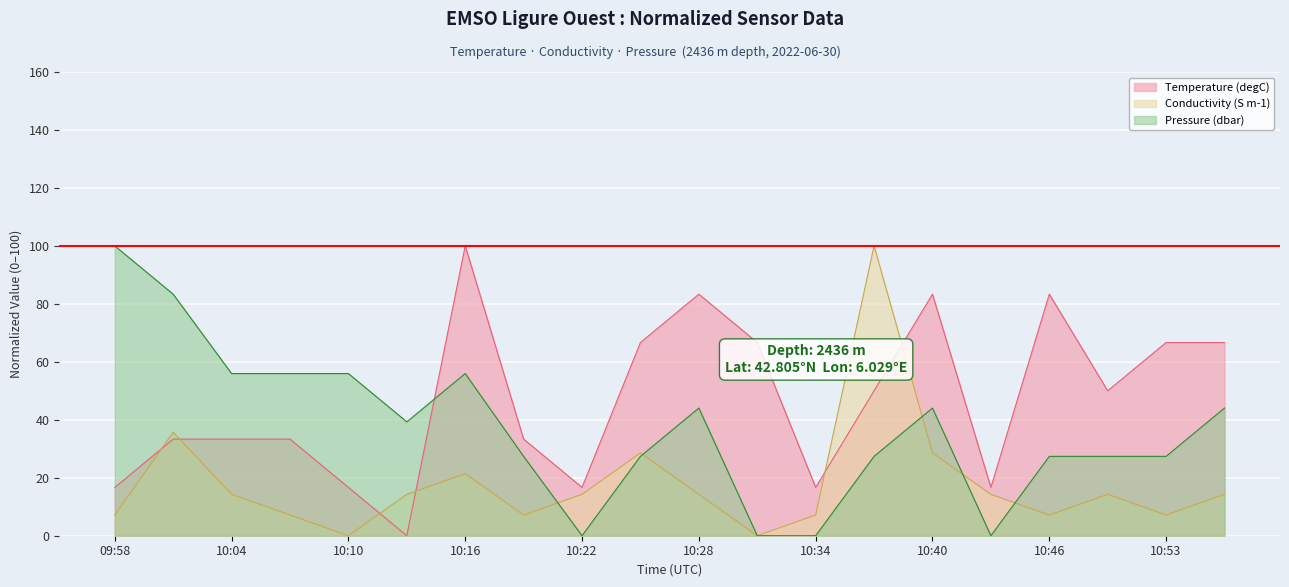

Reading right to left, list all the values displayed in this chart.

Temperature (degC): 66.7	66.7	50.0	83.3	16.7	83.3	50.0	16.7	66.7	83.3	66.7	16.7	33.3	100.0	0.0	16.7	33.3	33.3	33.3	16.7
Conductivity (S m-1): 14.3	7.1	14.3	7.1	14.3	28.6	100.0	7.1	0.0	14.3	28.6	14.3	7.1	21.4	14.3	0.0	7.1	14.3	35.7	7.1
Pressure (dbar): 44.0	27.4	27.4	27.4	0.0	44.0	27.4	0.0	0.0	44.0	27.4	0.0	27.4	56.0	39.3	56.0	56.0	56.0	83.3	100.0